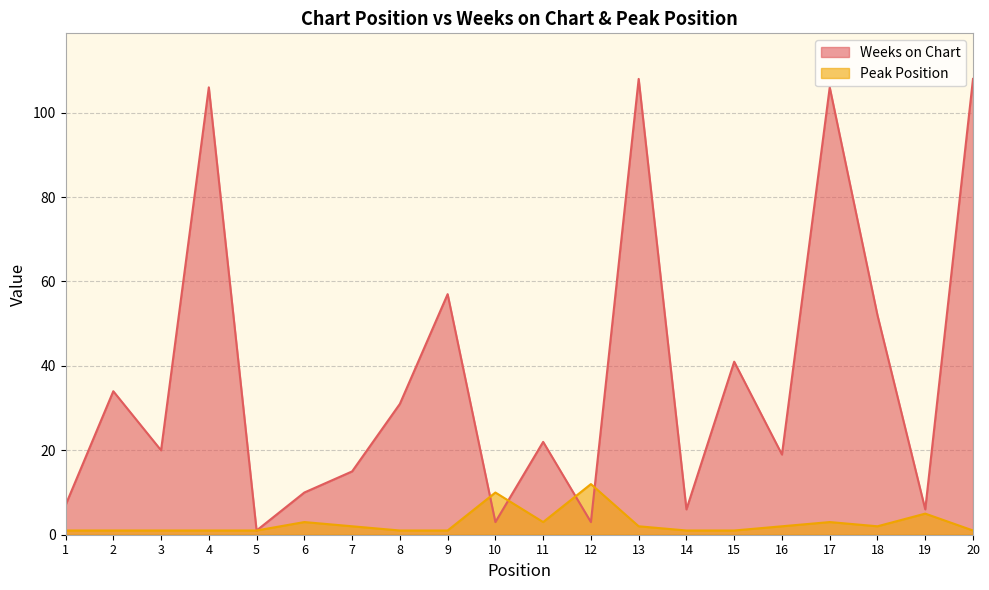

At how many categories does at least one series exceed 77?

4